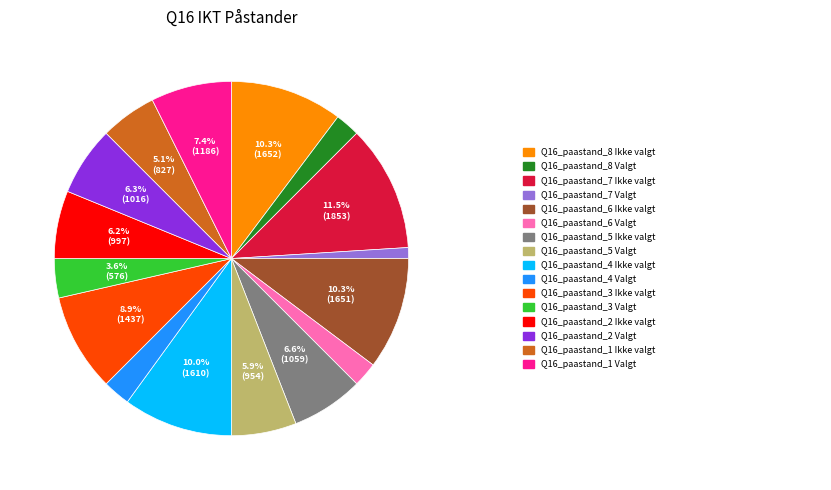

Is there any slice that represents more than half of the pie?

No